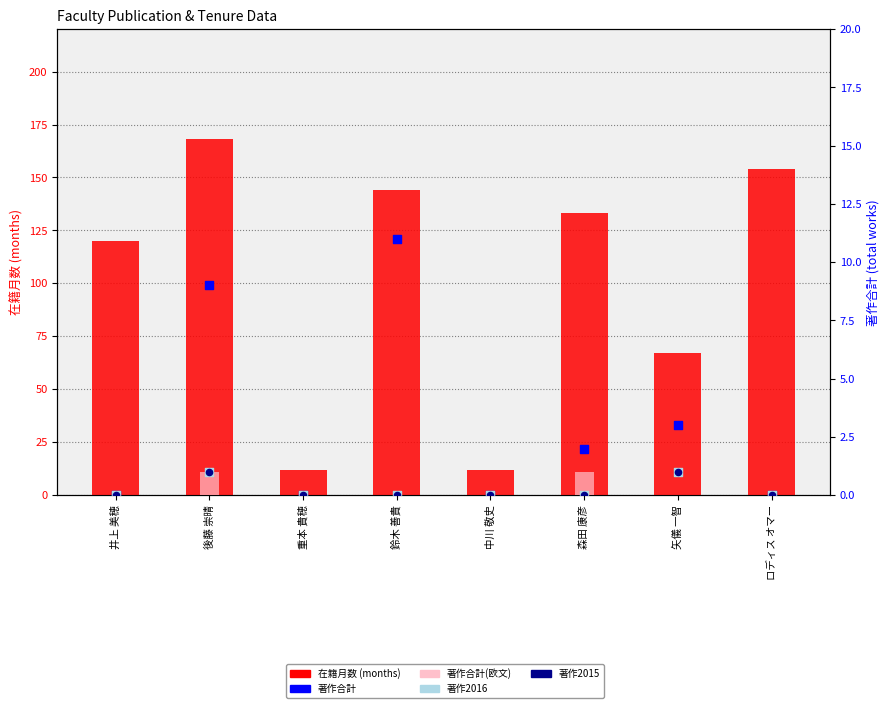

At how many categories does at least one series exceed 28?

6